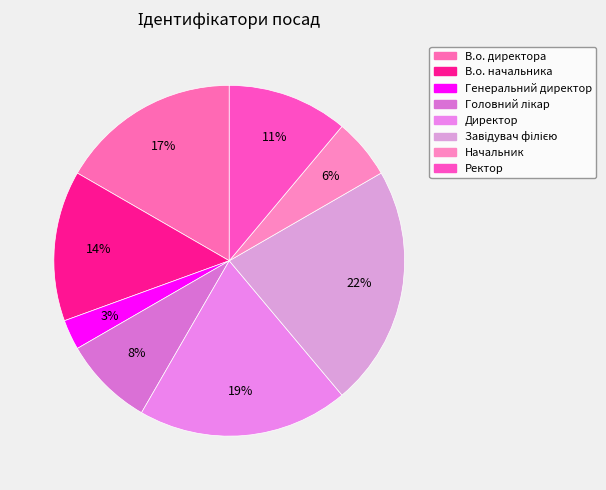

To the nearest percent, what is the combined percentage of Головний лікар and Директор?

28%